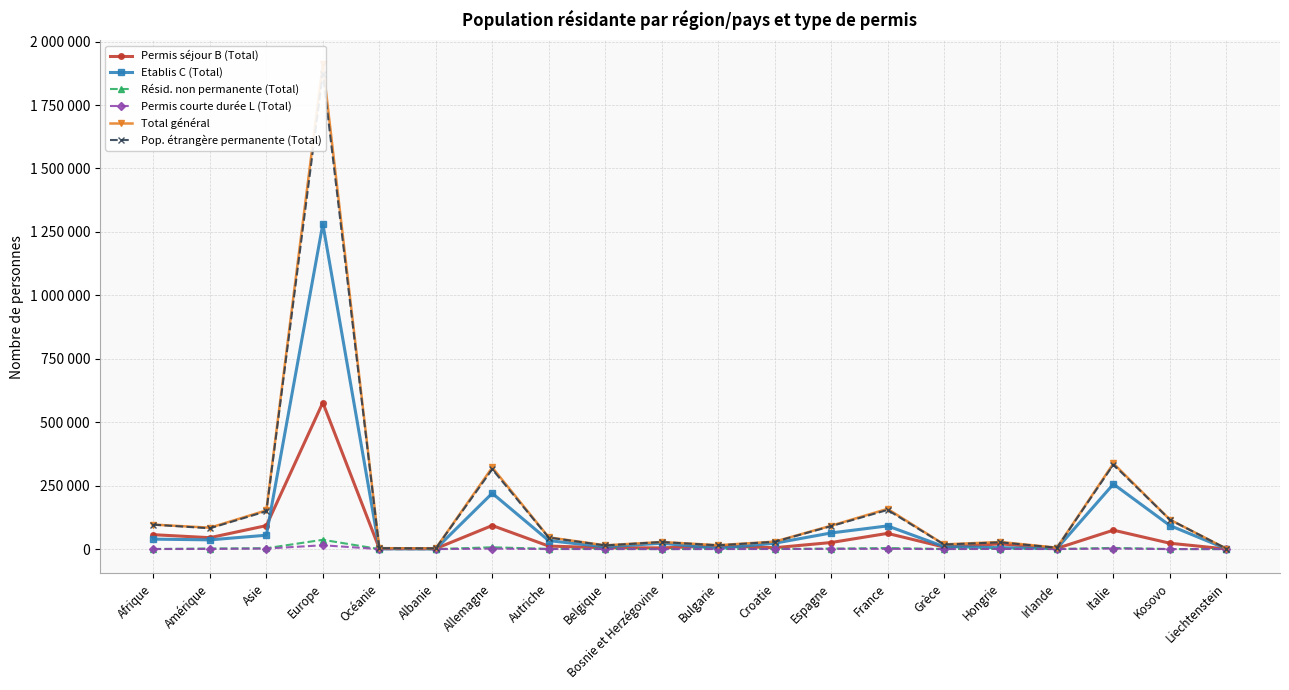

Reading left to right, extract all data points from this chart.

Permis séjour B (Total): Afrique=56741	Amérique=44979	Asie=92488	Europe=577397	Océanie=2246	Albanie=1917	Allemagne=92907	Autriche=11889	Belgique=5402	Bosnie et Herzégovine=4845	Bulgarie=12356	Croatie=5380	Espagne=25867	France=61911	Grèce=8029	Hongrie=20591	Irlande=2872	Italie=74582	Kosovo=23105	Liechtenstein=439
Etablis C (Total): Afrique=39301	Amérique=36375	Asie=54658	Europe=1281441	Océanie=1325	Albanie=810	Allemagne=220065	Autriche=33360	Belgique=8986	Bosnie et Herzégovine=23069	Bulgarie=2379	Croatie=23118	Espagne=63558	France=91381	Grèce=9854	Hongrie=5499	Irlande=2359	Italie=256368	Kosovo=92790	Liechtenstein=1288
Résid. non permanente (Total): Afrique=390	Amérique=2345	Asie=3397	Europe=36662	Océanie=81	Albanie=24	Allemagne=7151	Autriche=947	Belgique=408	Bosnie et Herzégovine=59	Bulgarie=488	Croatie=574	Espagne=1745	France=4118	Grèce=520	Hongrie=1298	Irlande=248	Italie=4673	Kosovo=161	Liechtenstein=9
Permis courte durée L (Total): Afrique=209	Amérique=612	Asie=2021	Europe=15123	Océanie=40	Albanie=13	Allemagne=1688	Autriche=215	Belgique=98	Bosnie et Herzégovine=6	Bulgarie=187	Croatie=302	Espagne=905	France=971	Grèce=103	Hongrie=583	Irlande=138	Italie=2051	Kosovo=26	Liechtenstein=10
Total général: Afrique=96641	Amérique=84311	Asie=152564	Europe=1910623	Océanie=3692	Albanie=2764	Allemagne=321811	Autriche=46411	Belgique=14894	Bosnie et Herzégovine=27979	Bulgarie=15410	Croatie=29374	Espagne=92075	France=158381	Grèce=18506	Hongrie=27971	Irlande=5617	Italie=337674	Kosovo=116082	Liechtenstein=1746
Pop. étrangère permanente (Total): Afrique=96251	Amérique=81966	Asie=149167	Europe=1873961	Océanie=3611	Albanie=2740	Allemagne=314660	Autriche=45464	Belgique=14486	Bosnie et Herzégovine=27920	Bulgarie=14922	Croatie=28800	Espagne=90330	France=154263	Grèce=17986	Hongrie=26673	Irlande=5369	Italie=333001	Kosovo=115921	Liechtenstein=1737